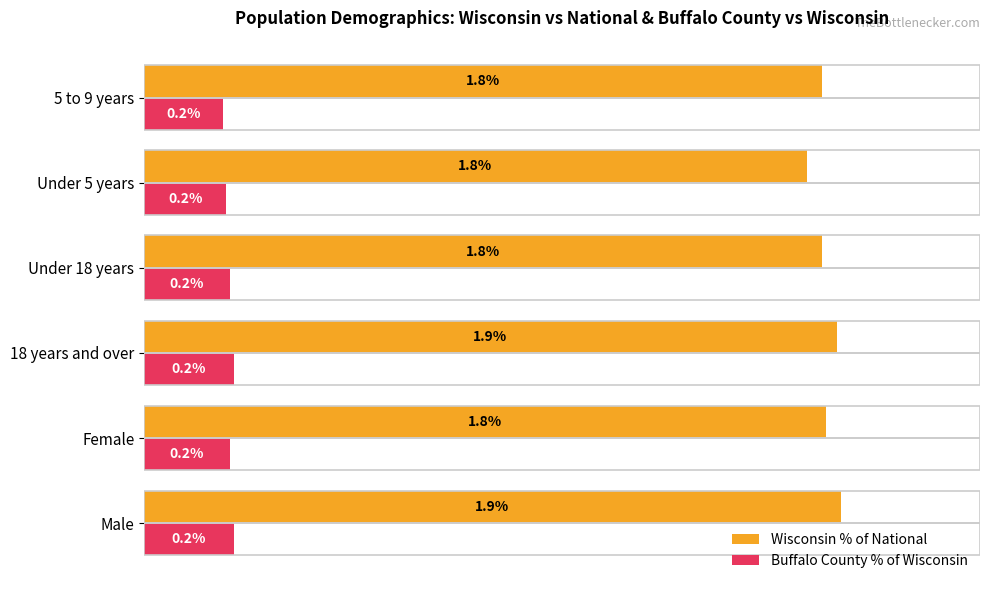

At Under 18 years, list the series in order from smallest to largest.

Buffalo County % of Wisconsin, Wisconsin % of National